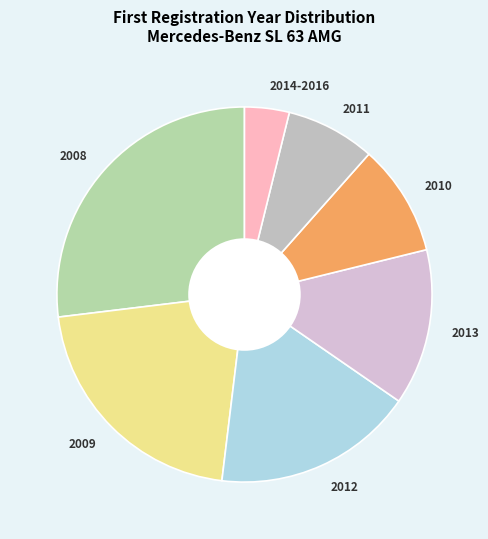

True or false: 2008 accounts for 27% of the total.

True